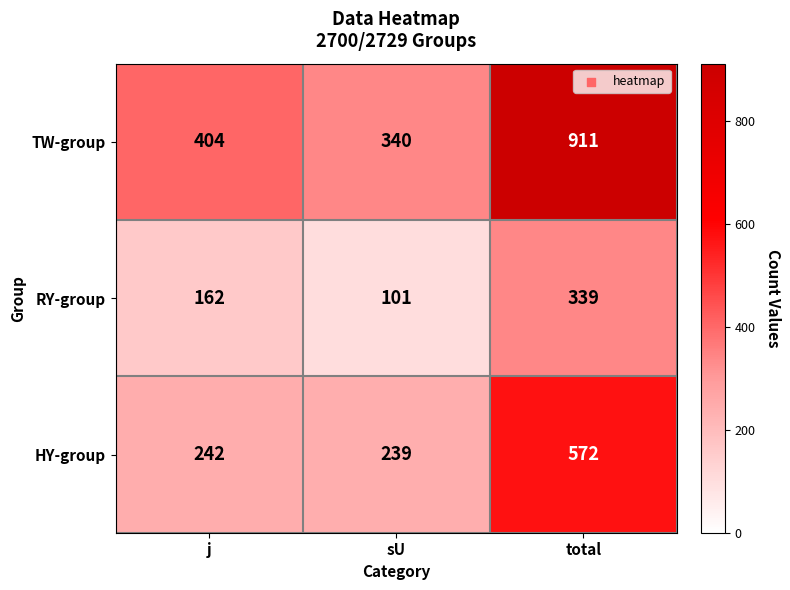

Count the TW-group values in the range 340 to 911.

3